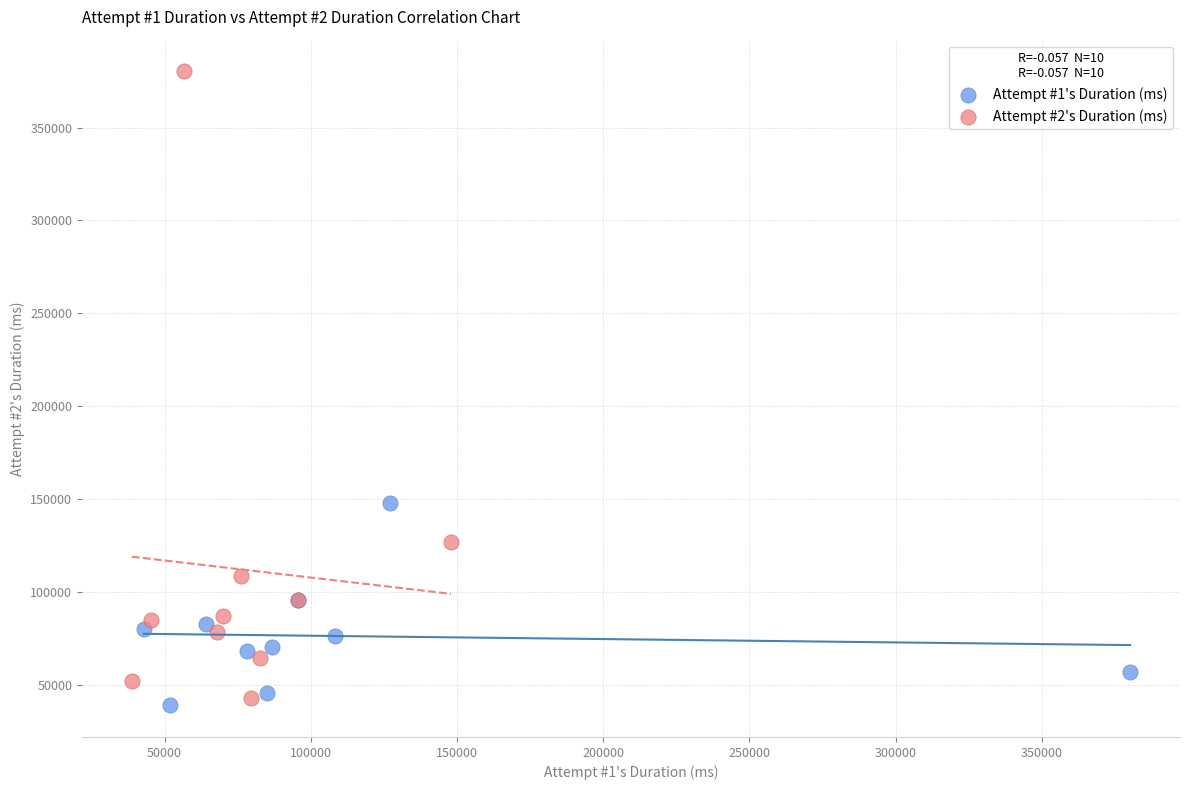

Which series has the largest Y range (max minus min)?

Attempt #2's Duration (ms)